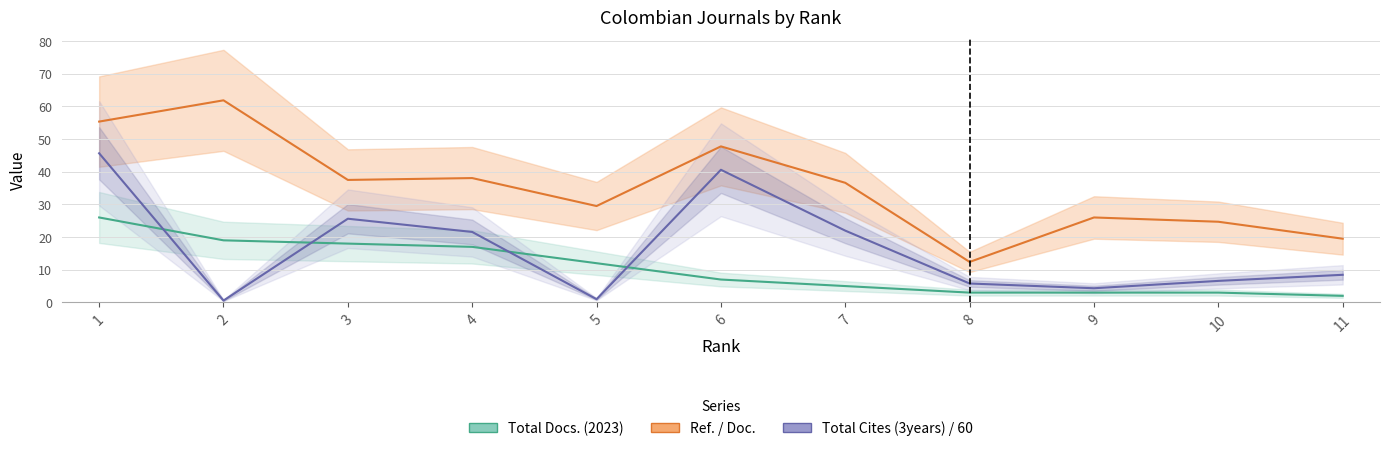

How many series are shown in this chart?

3